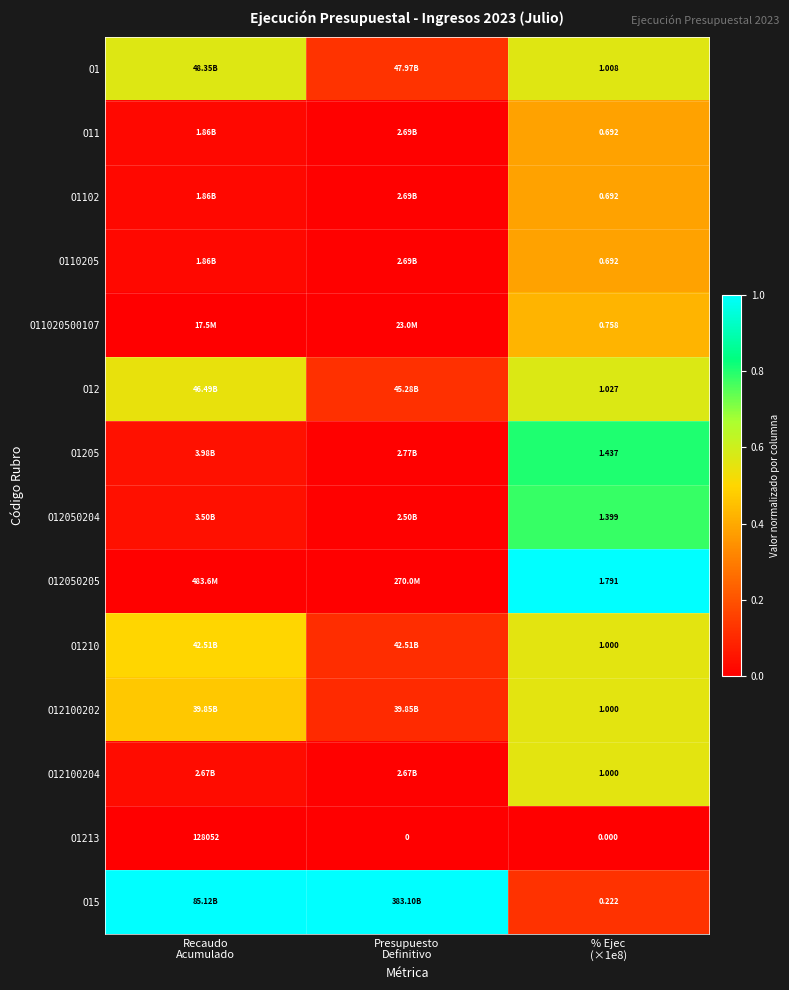

At which label does O12 reach its minimum?

Presupuesto Definitivo